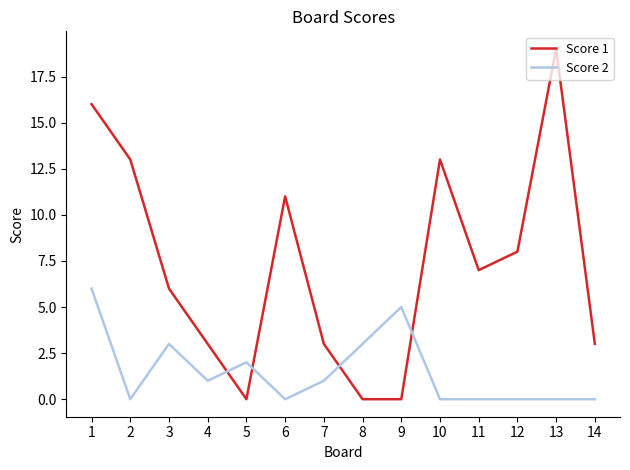

True or false: Score 1 and Score 2 cross at least once.

True